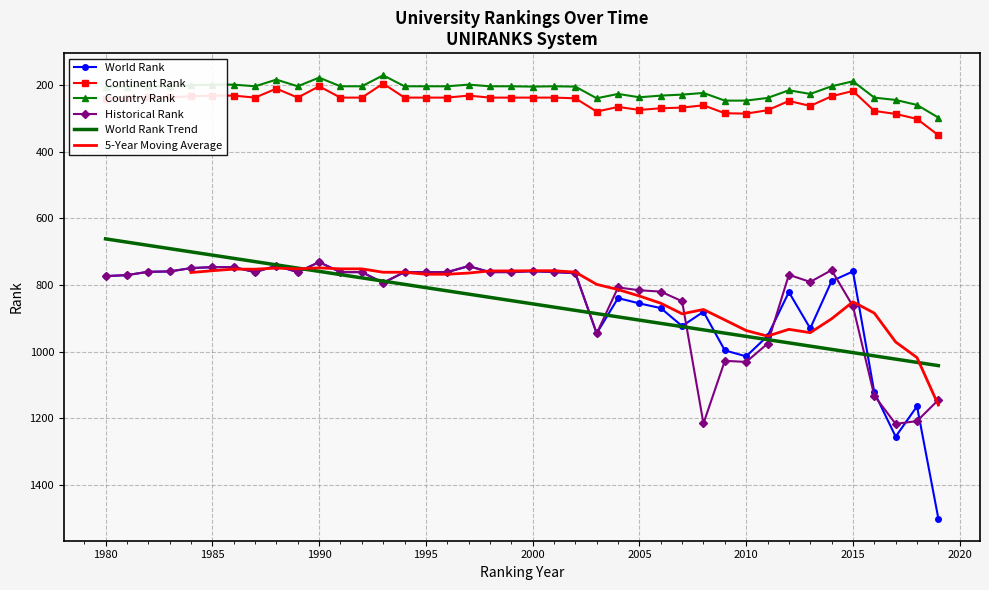

What is the difference between the second highest and minimum values in the Continent Rank series?

106.0